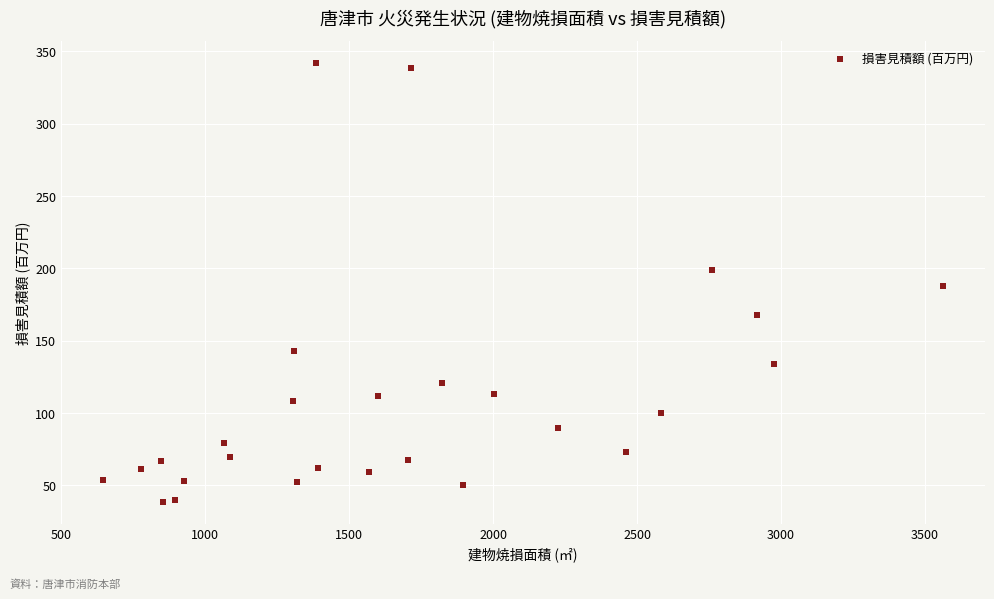

What is the range of X values (max minus min)?

2918.0